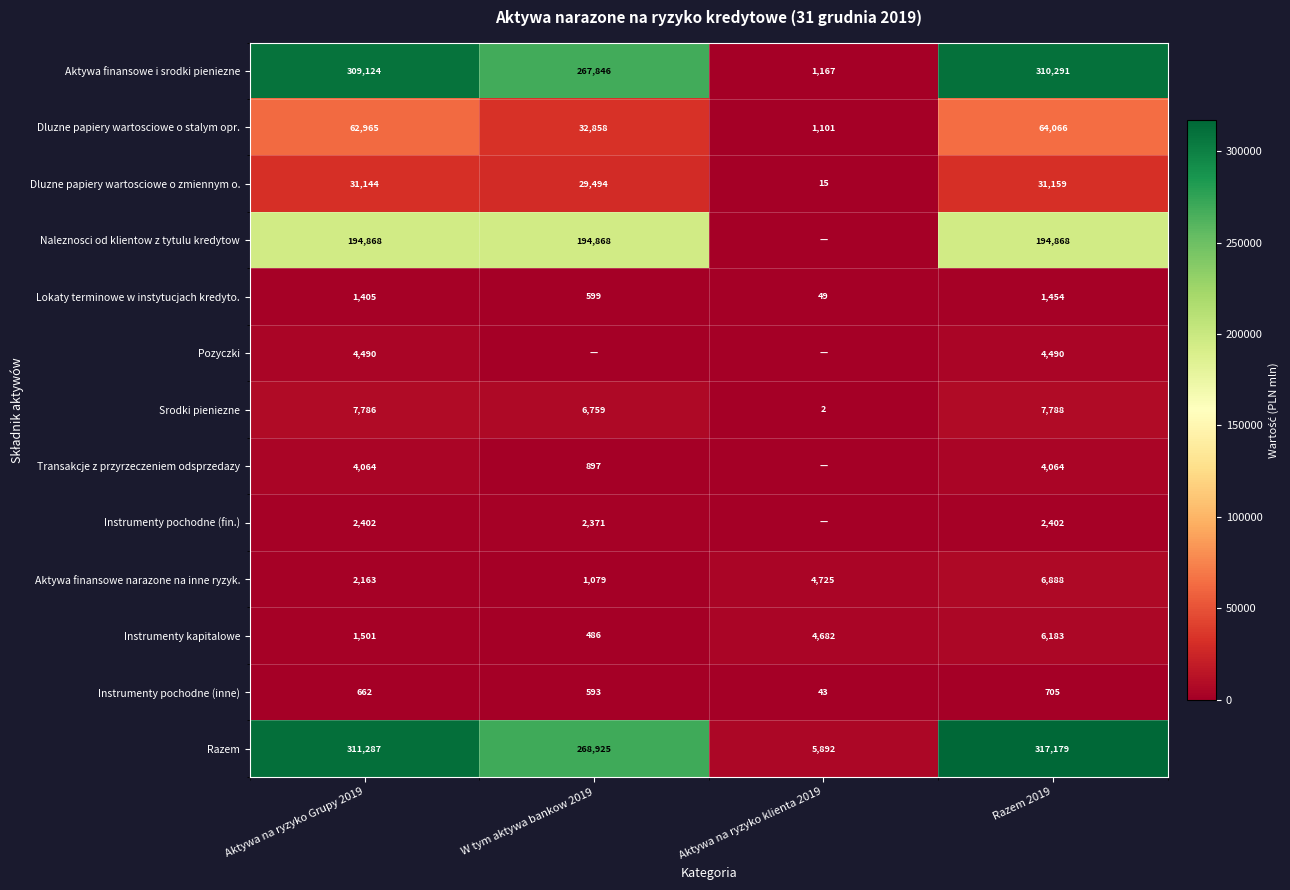

At which label does Lokaty terminowe w instytucjach kredyto. reach its peak?

Razem 2019